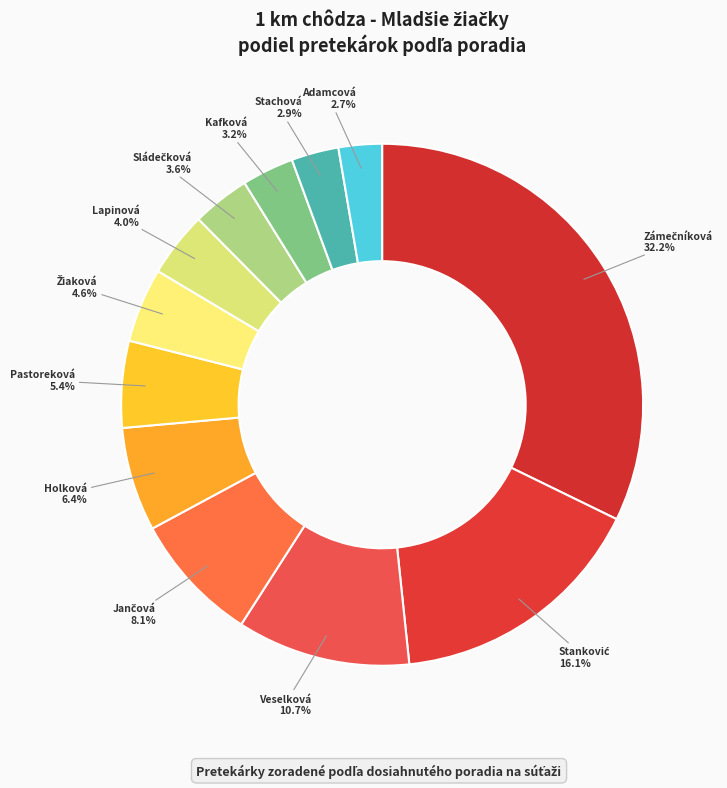

How many slices are in this pie chart?

12